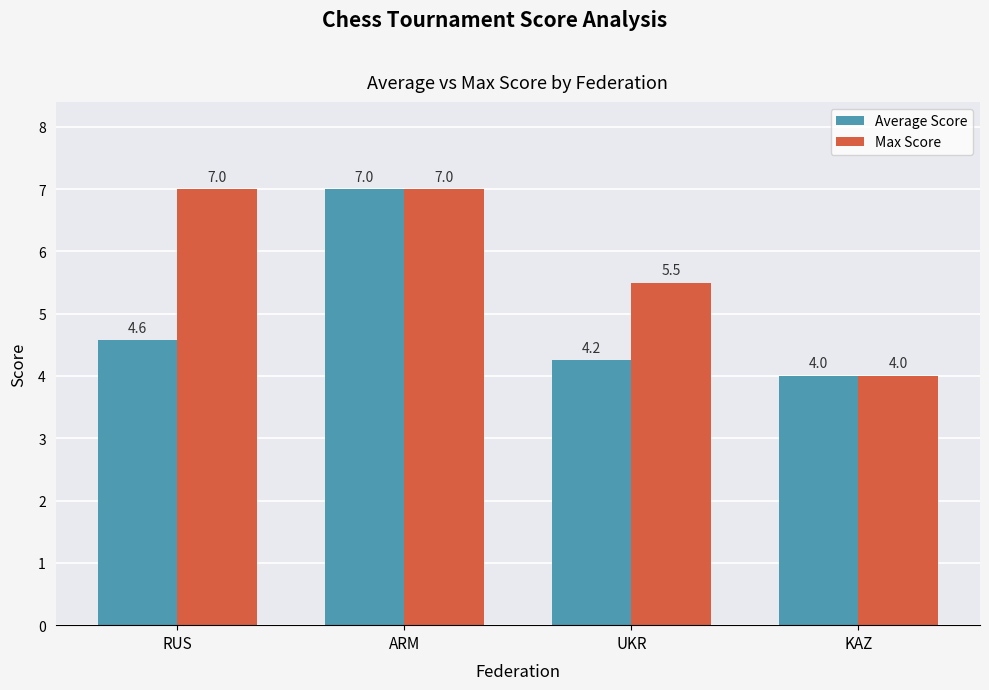

Does the chart contain stacked bars?

No